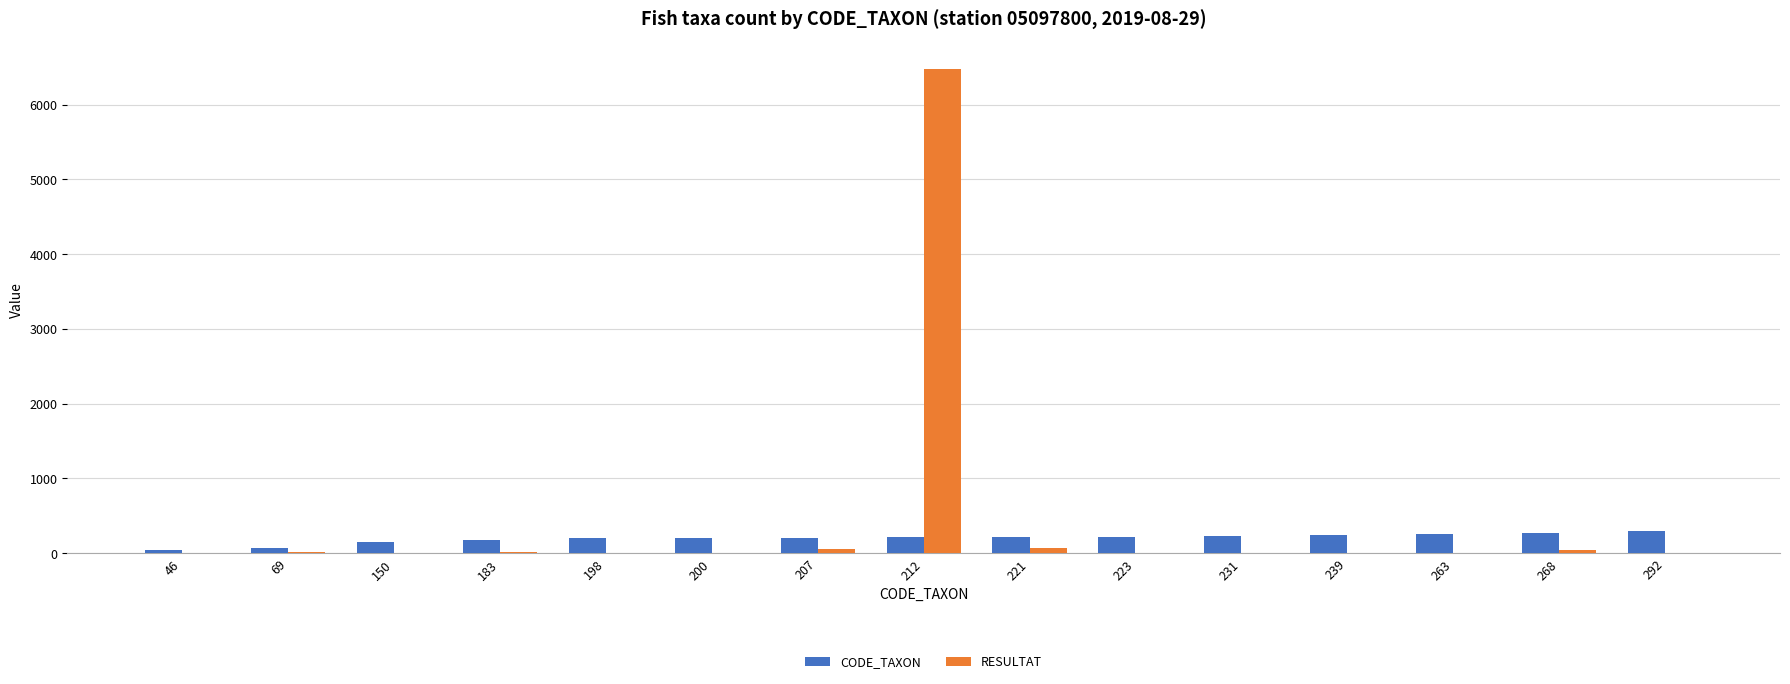

Which label corresponds to the largest value in the chart?

212